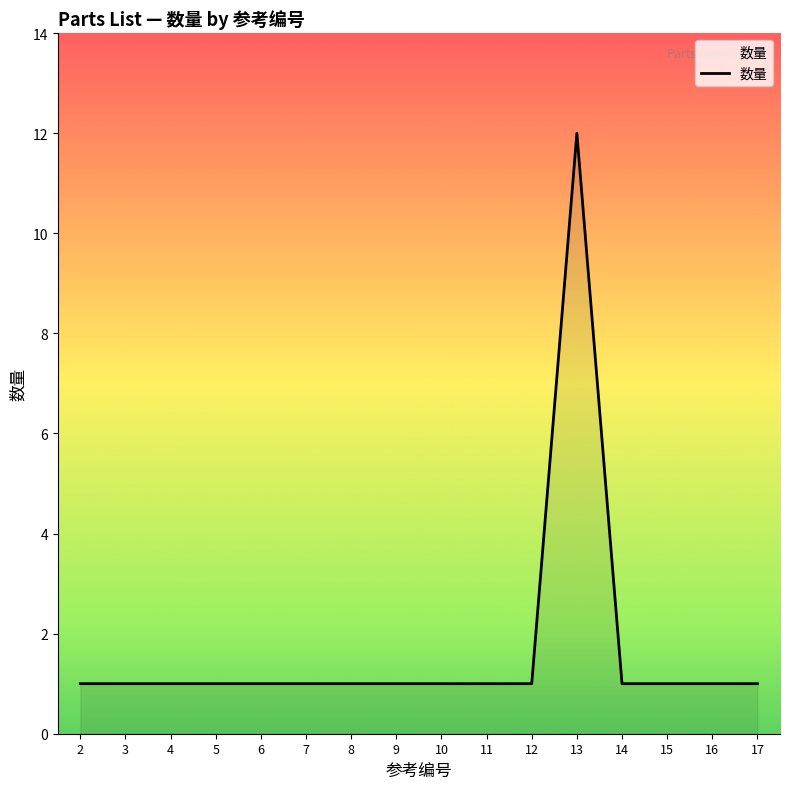

Which has a higher value, 13 or 7?

13